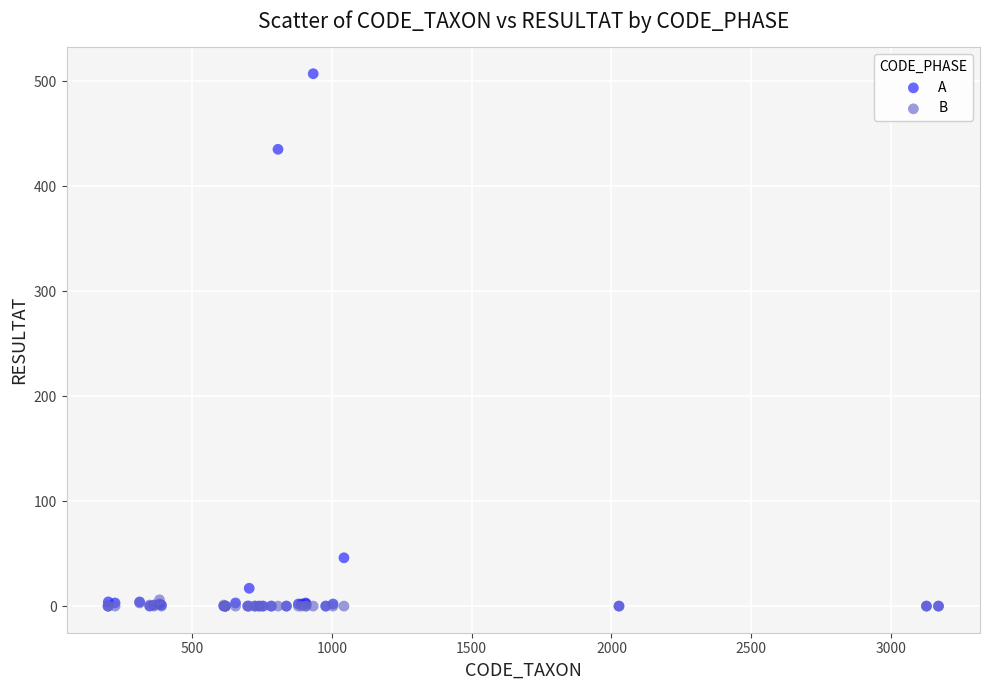

Which series has the largest Y range (max minus min)?

A